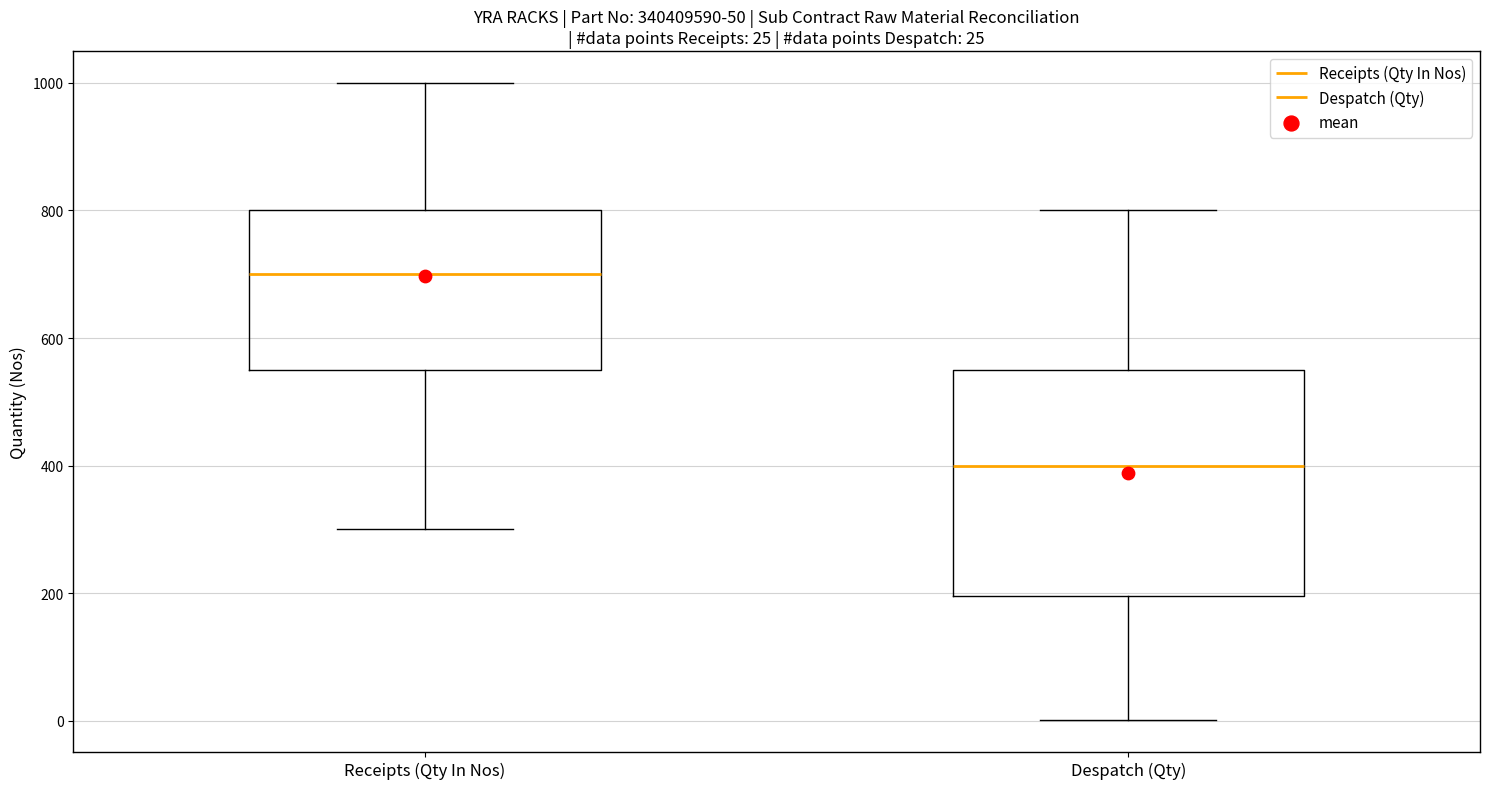

Which box's median line is the highest?

Receipts (Qty In Nos)